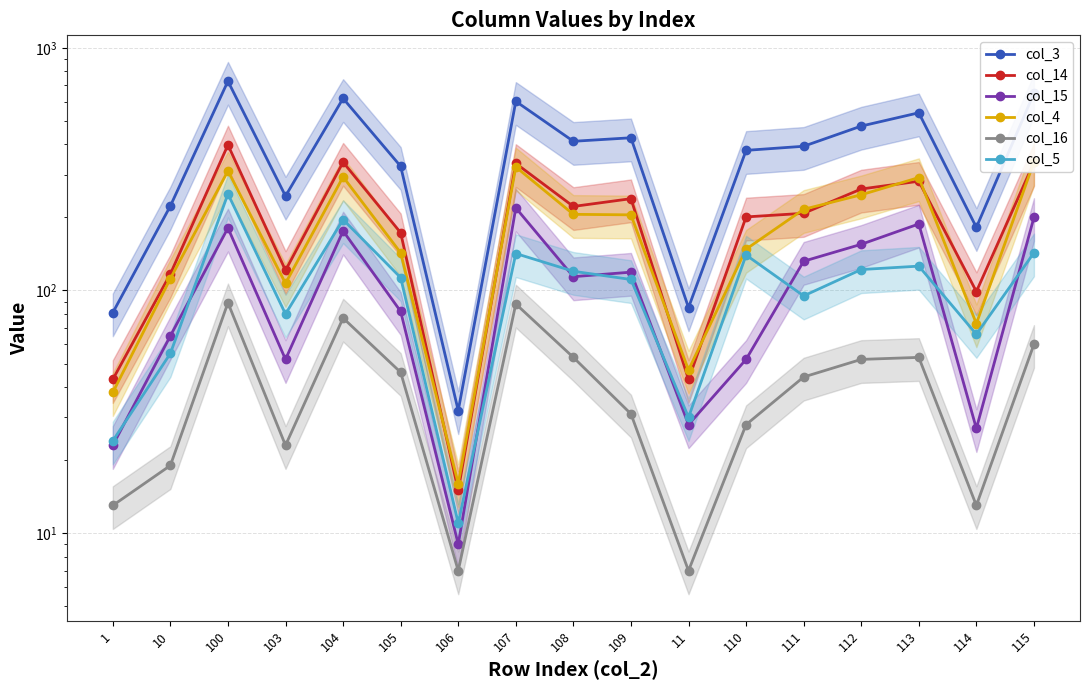

What is the value of the col_4 point at the 15th from the left?

292